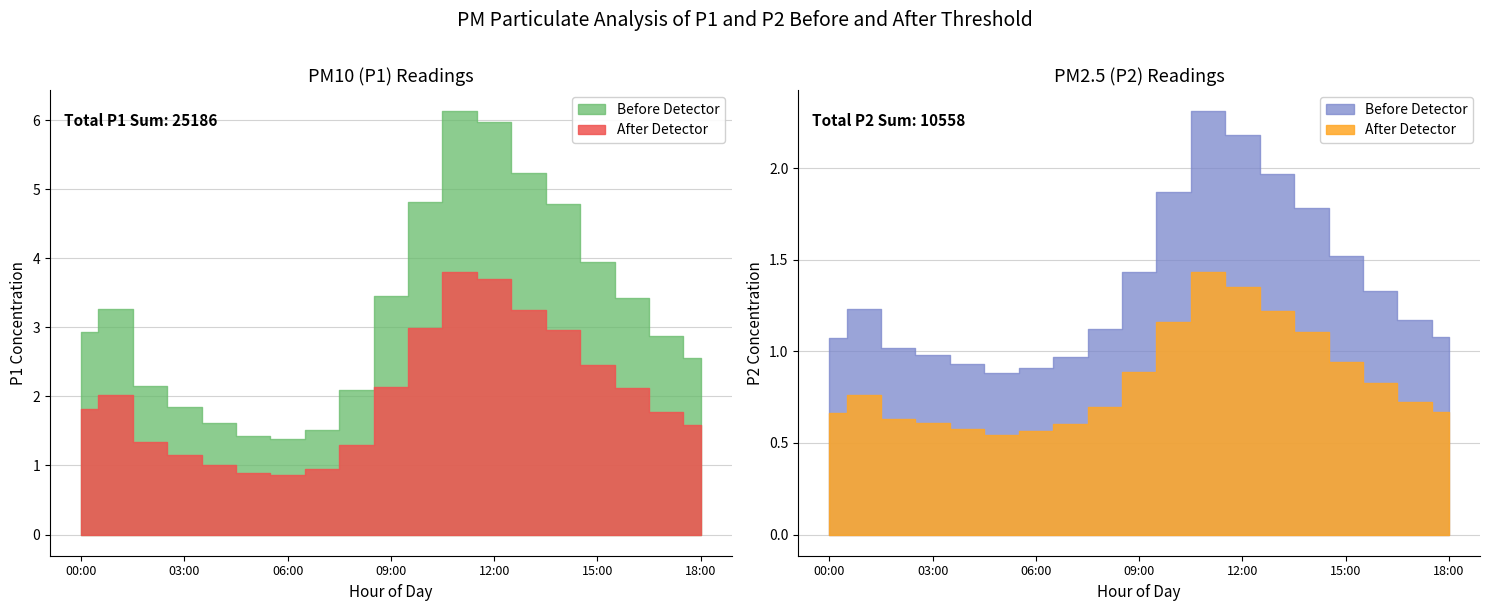

What is the average value of the P2 series?

1.4